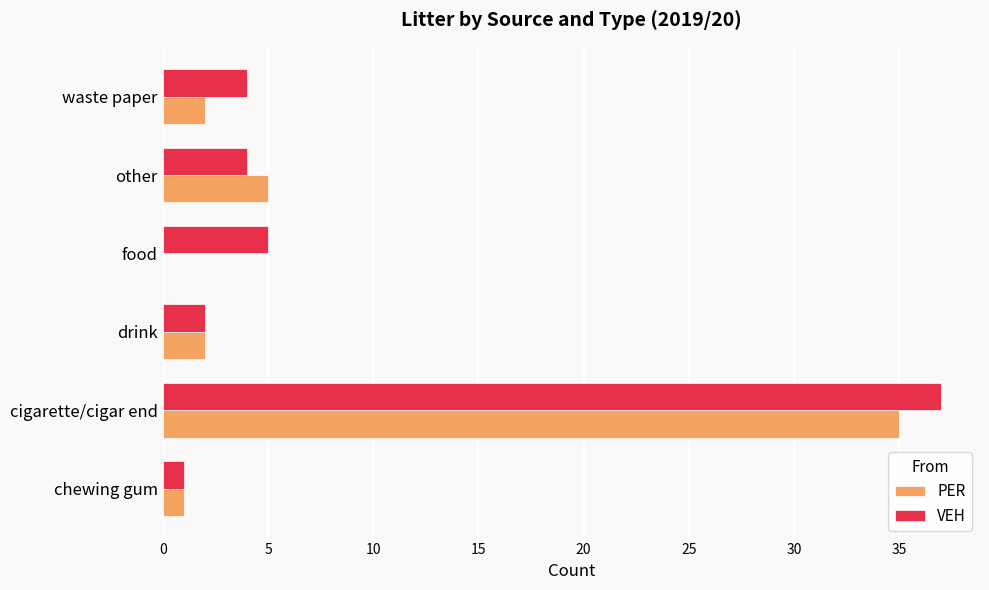

Between chewing gum and cigarette/cigar end, which series saw the biggest shift?

VEH